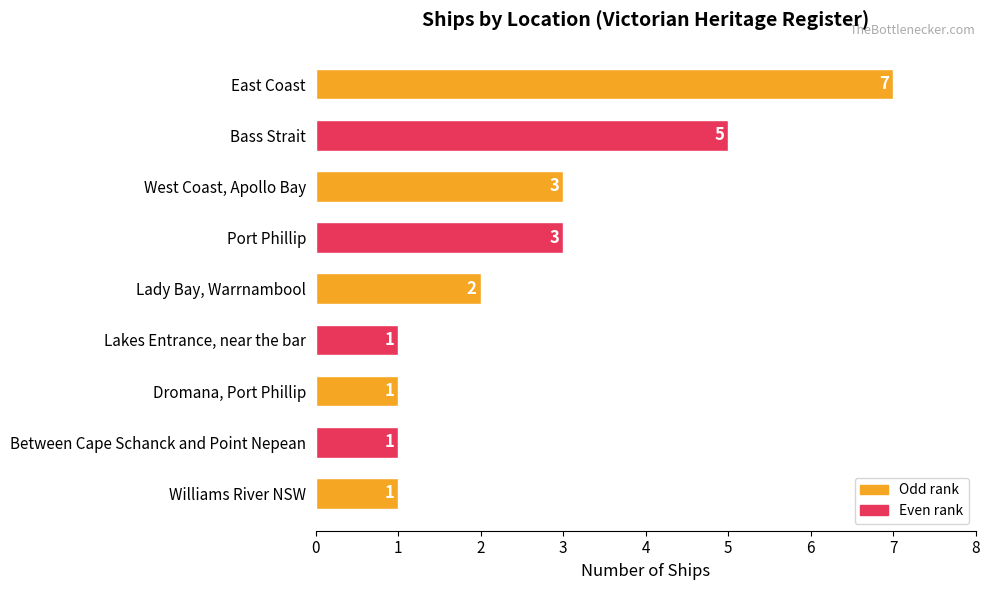

How many bars are there in total?

9